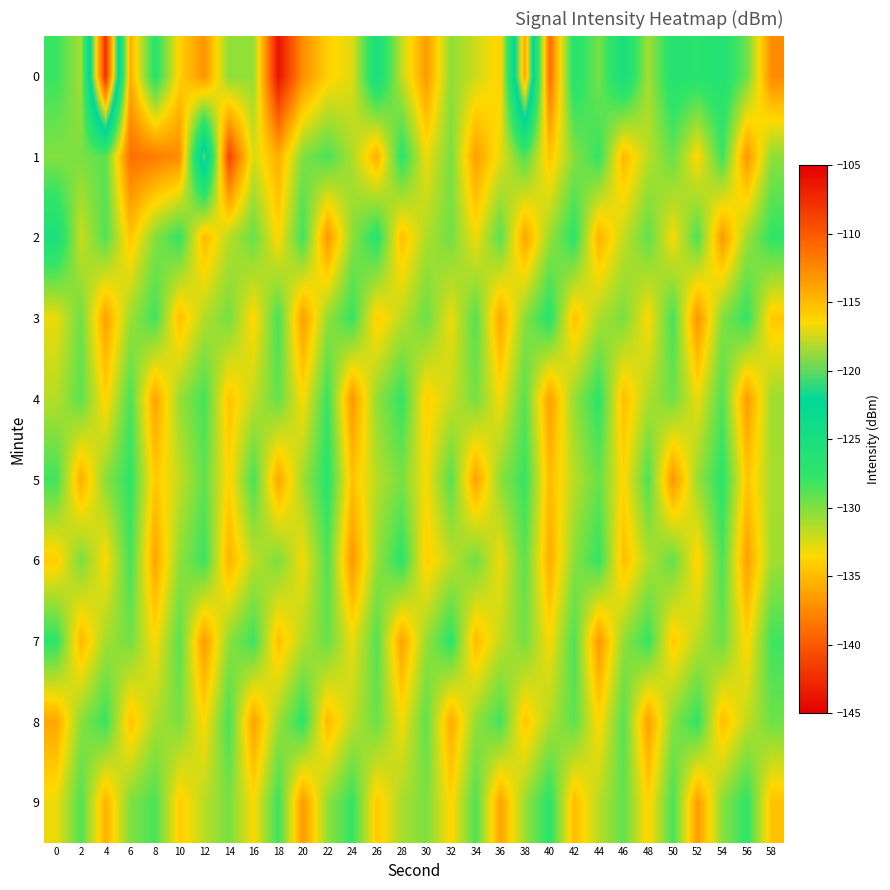

Which has a higher value, 34 or 54?

54